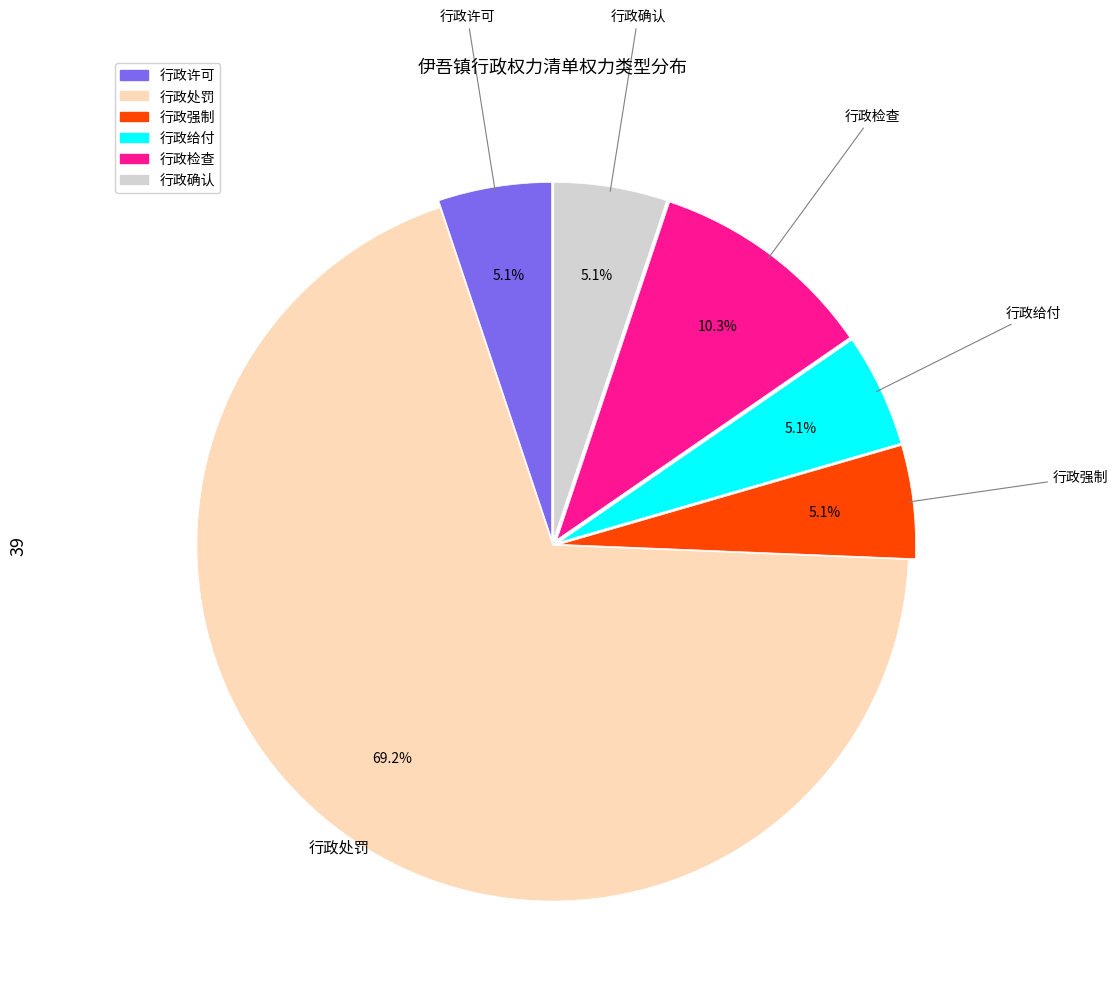

How many slices are in this pie chart?

6